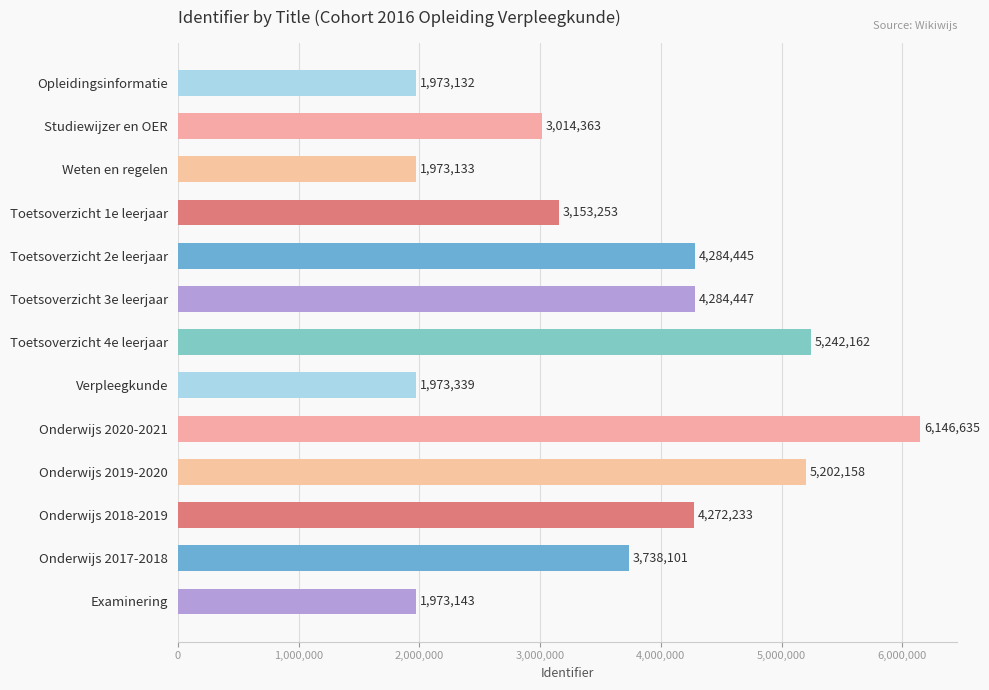

Are the bars horizontal?

Yes